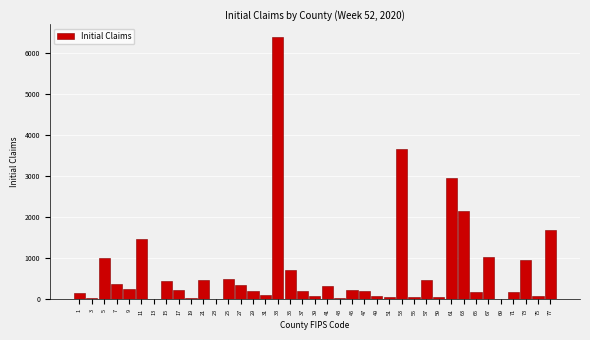

What is the change in value from 21 to 47?

-262